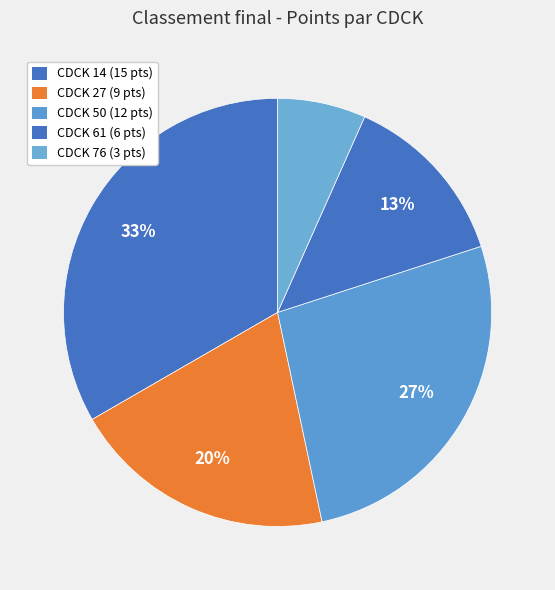

How many slices are in this pie chart?

5